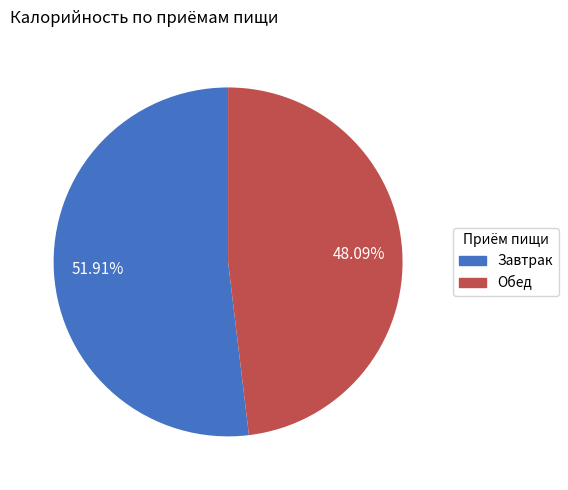

Rank the categories by value from highest to lowest.

Завтрак, Обед